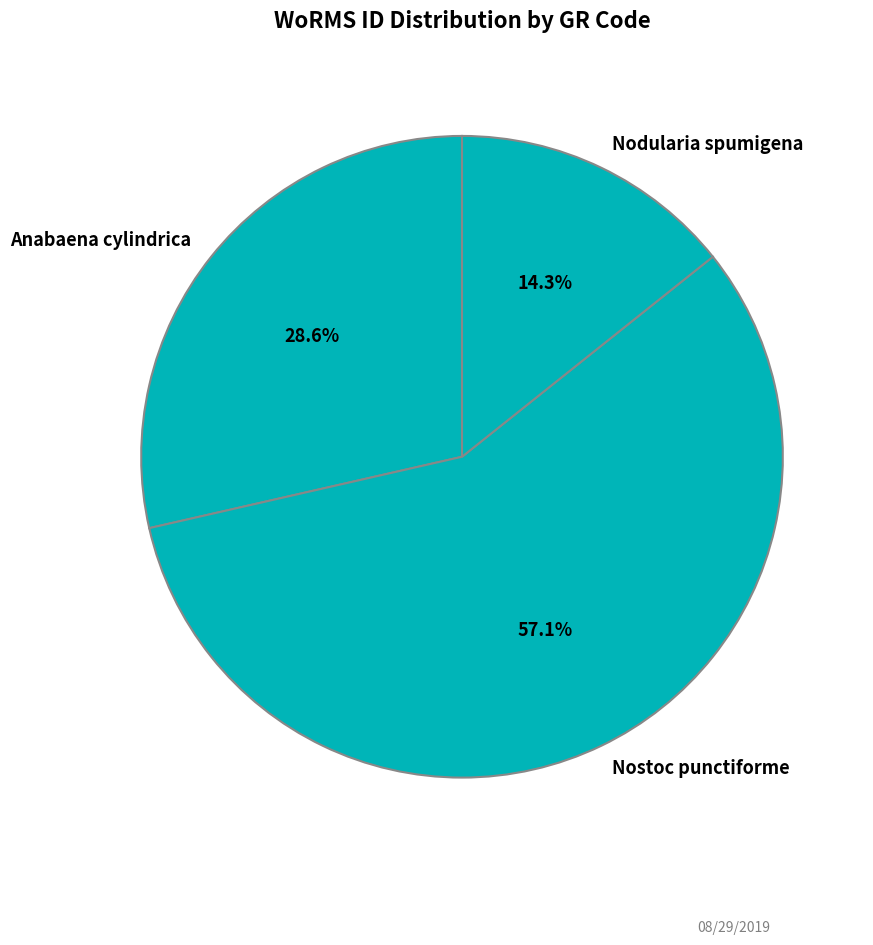

Which slice is the largest?

Nostoc punctiforme